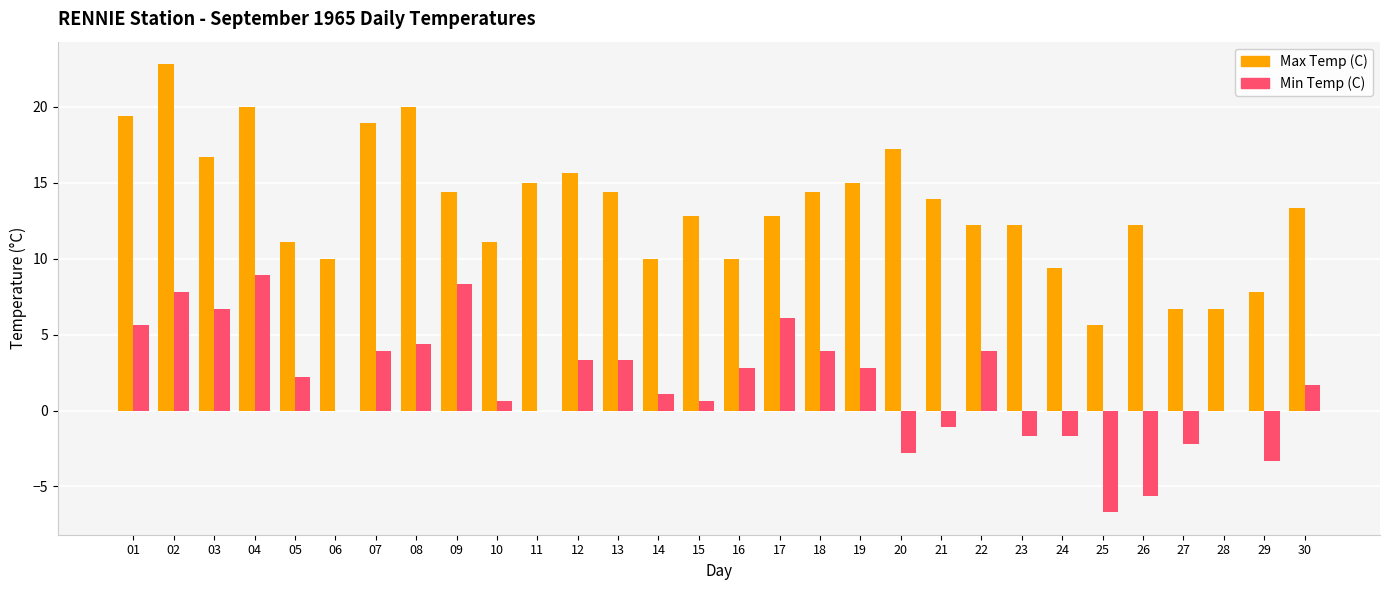

What are all the series names shown in the legend?

Max Temp (C), Min Temp (C)